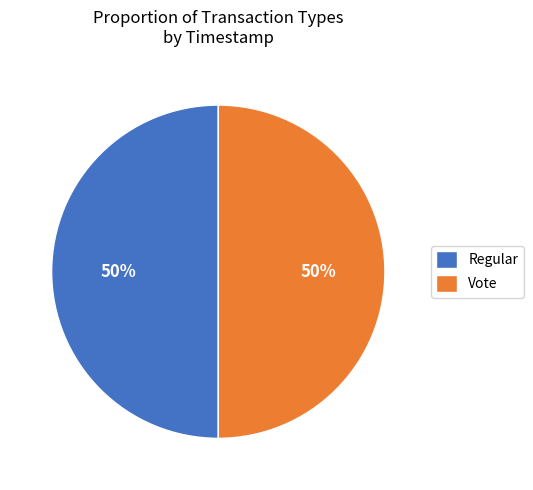

Is it true that Vote is 50% of the pie?

True